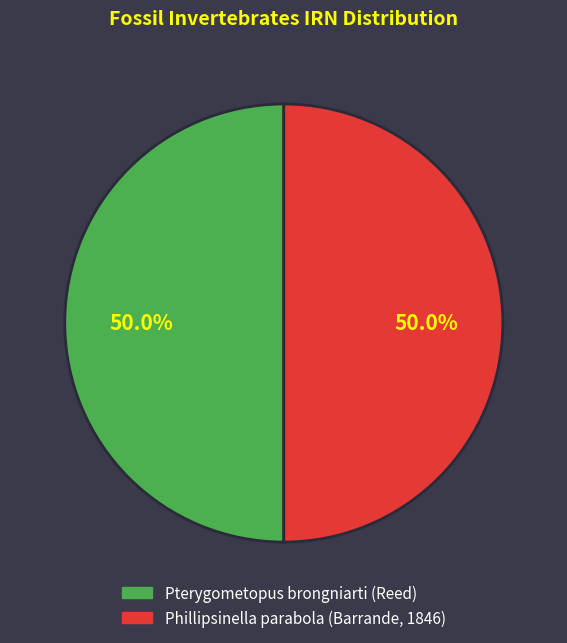

What is the ratio of the value at Phillipsinella parabola (Barrande, 1846) to the value at Pterygometopus brongniarti (Reed)?

1.0